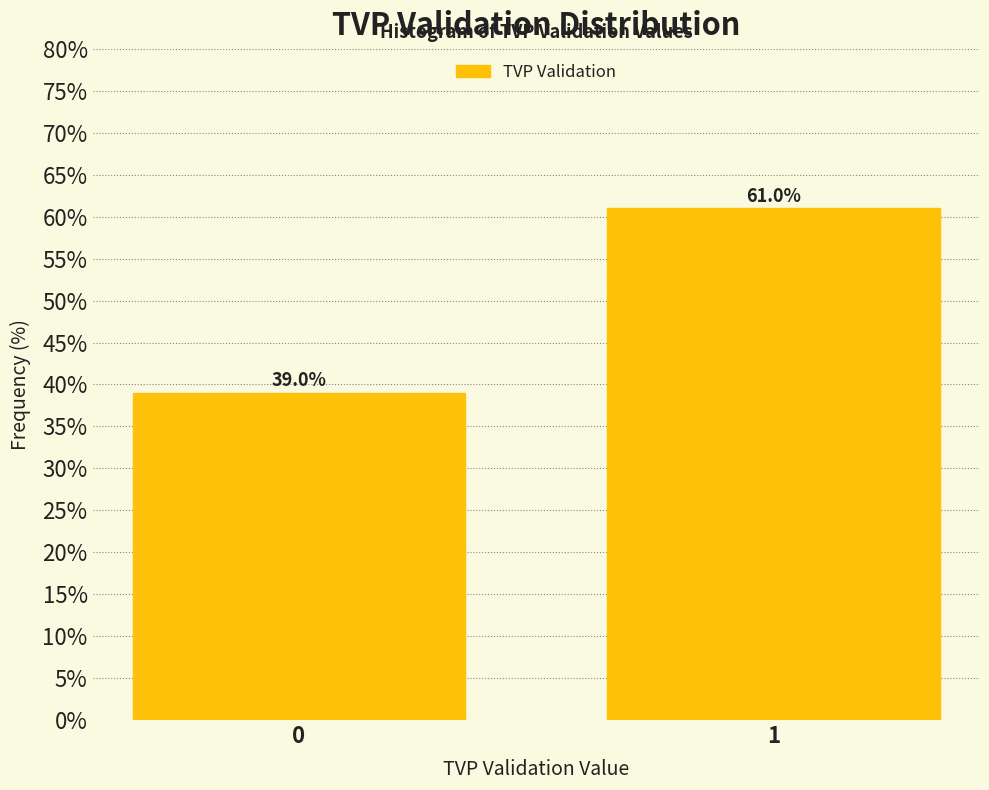

Reading left to right, extract all data points from this chart.

39.0	61.0